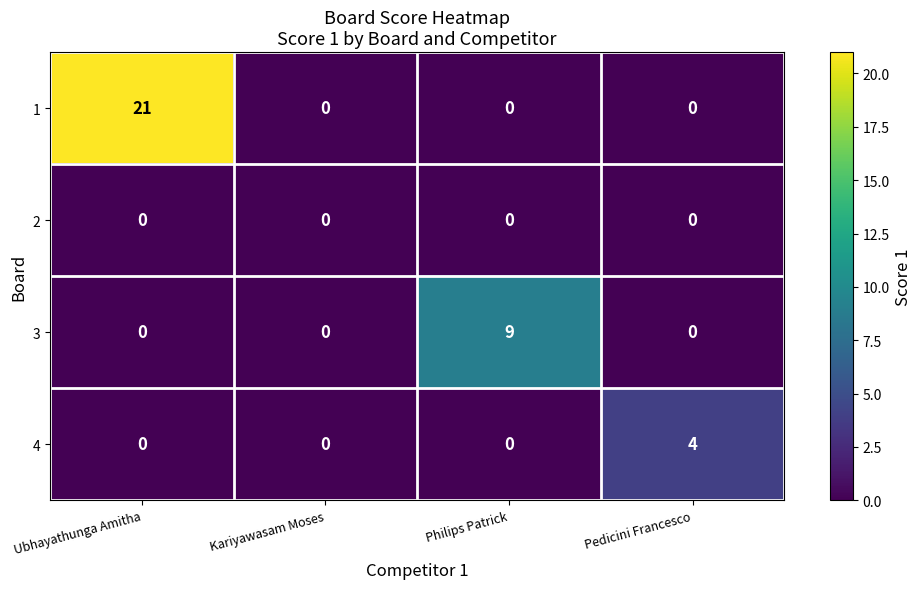

Rank the series by their average value, from highest to lowest.

1, 3, 4, 2